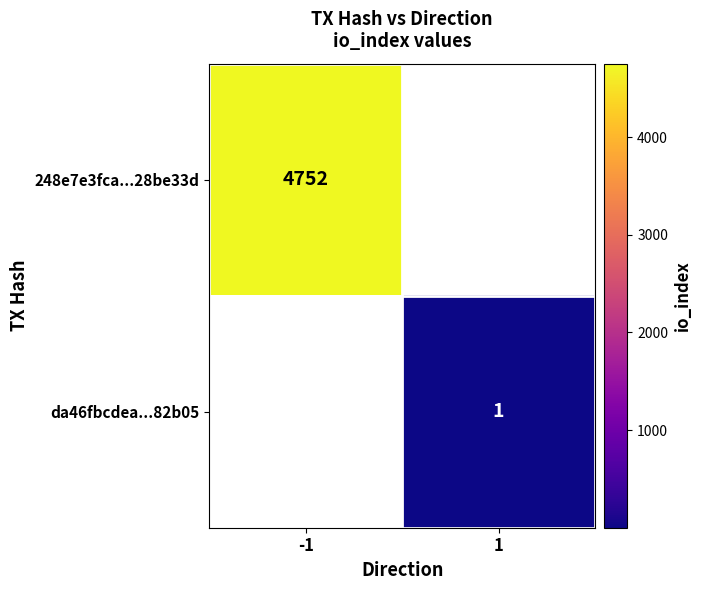

Is the value of da46fbcdea...82b05 at 1 greater than the value of 248e7e3fca...28be33d at -1?

No